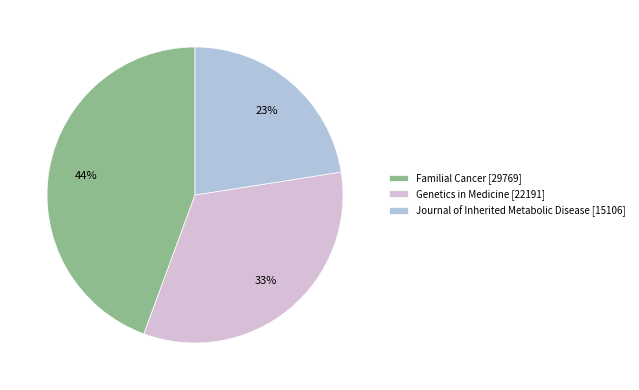

To the nearest percent, what is the average slice percentage?

33%